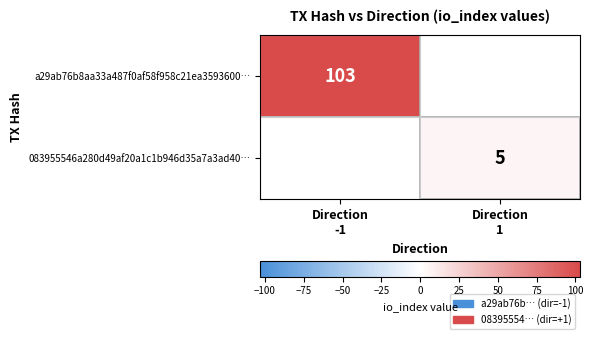

How many series are shown in this chart?

2